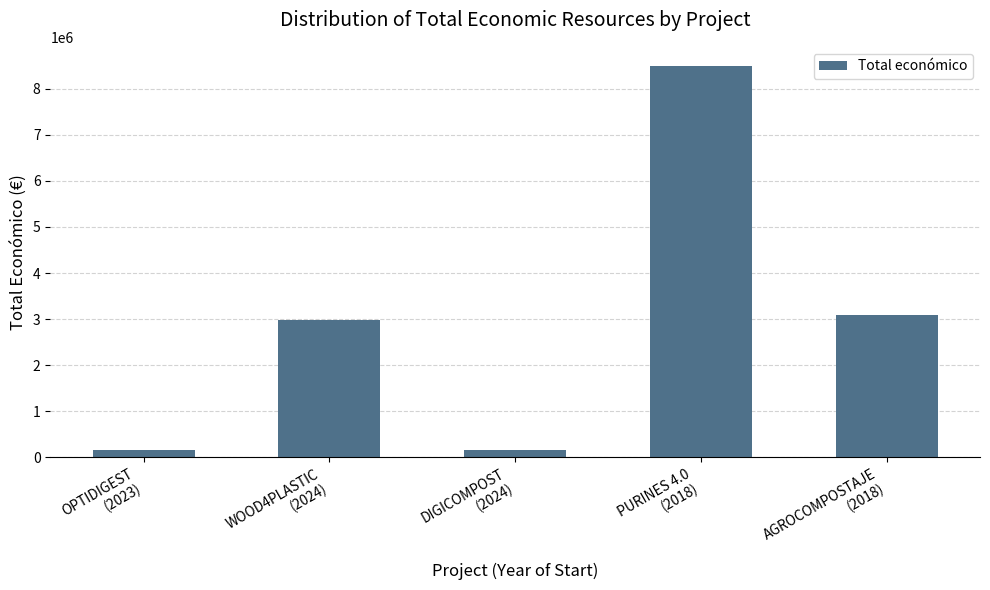

What is the average value?

2970695